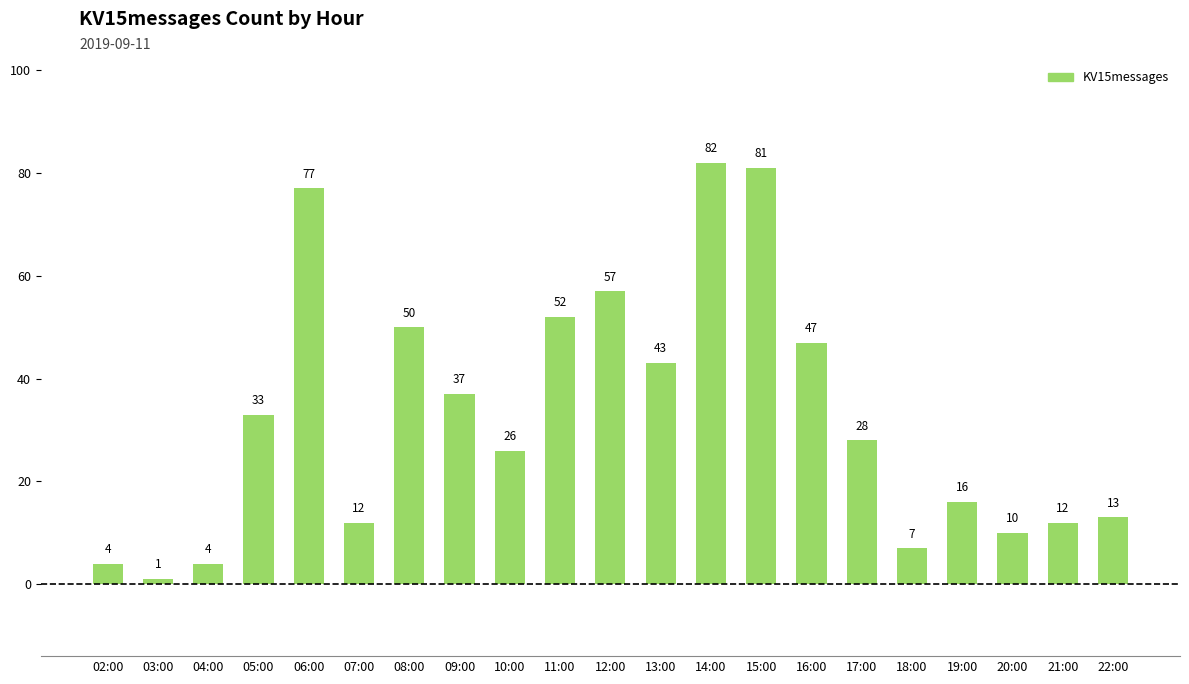

What is the difference between the values at 02:00 and 22:00?

9